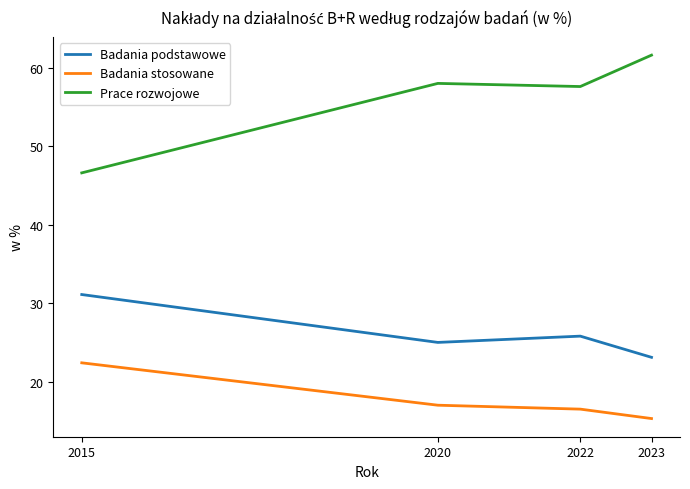

Does the chart have visible grid lines?

No